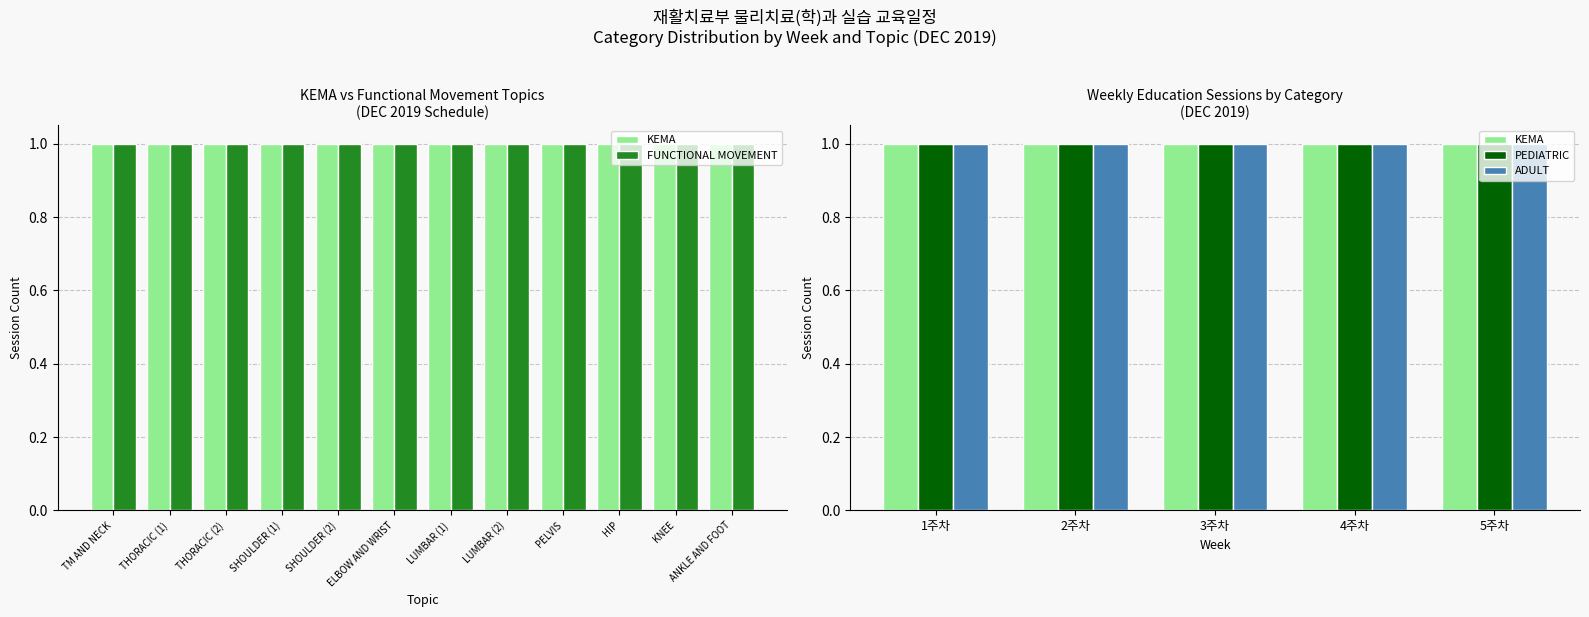

What are all the series names shown in the legend?

KEMA, FUNCTIONAL MOVEMENT